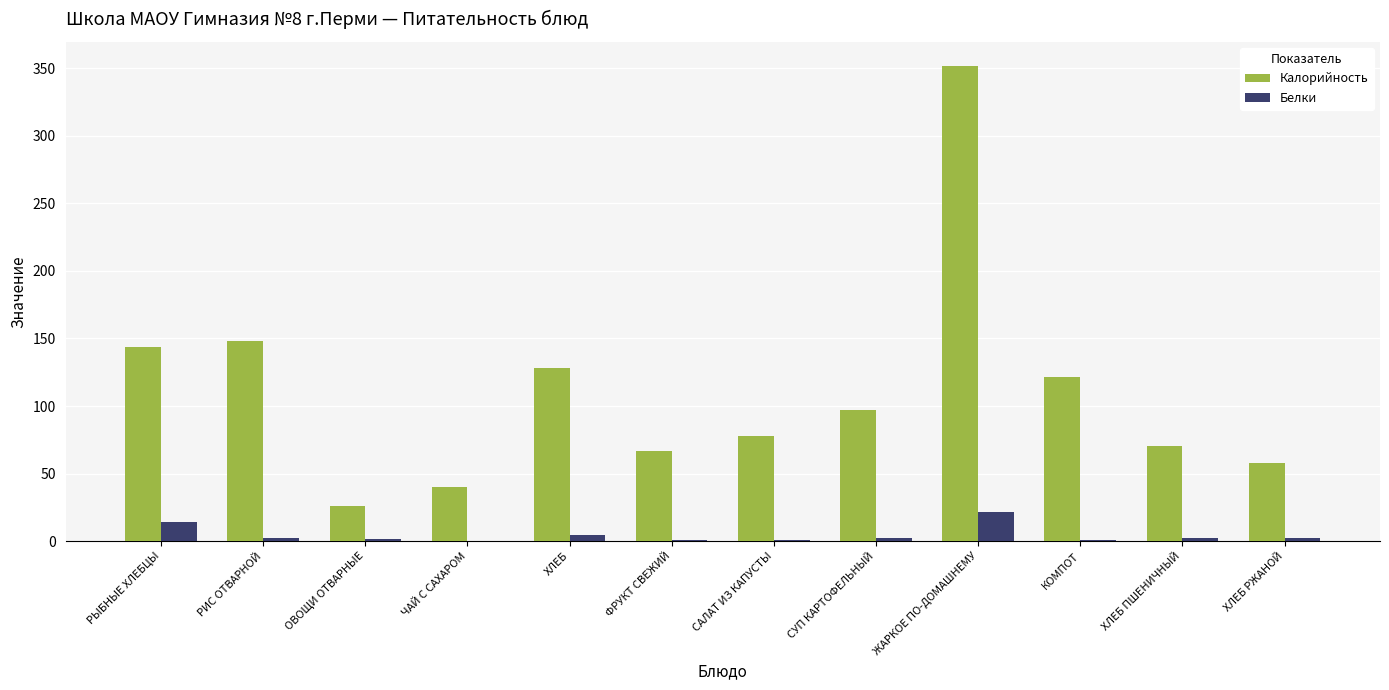

Which series has the largest total across all categories?

Калорийность